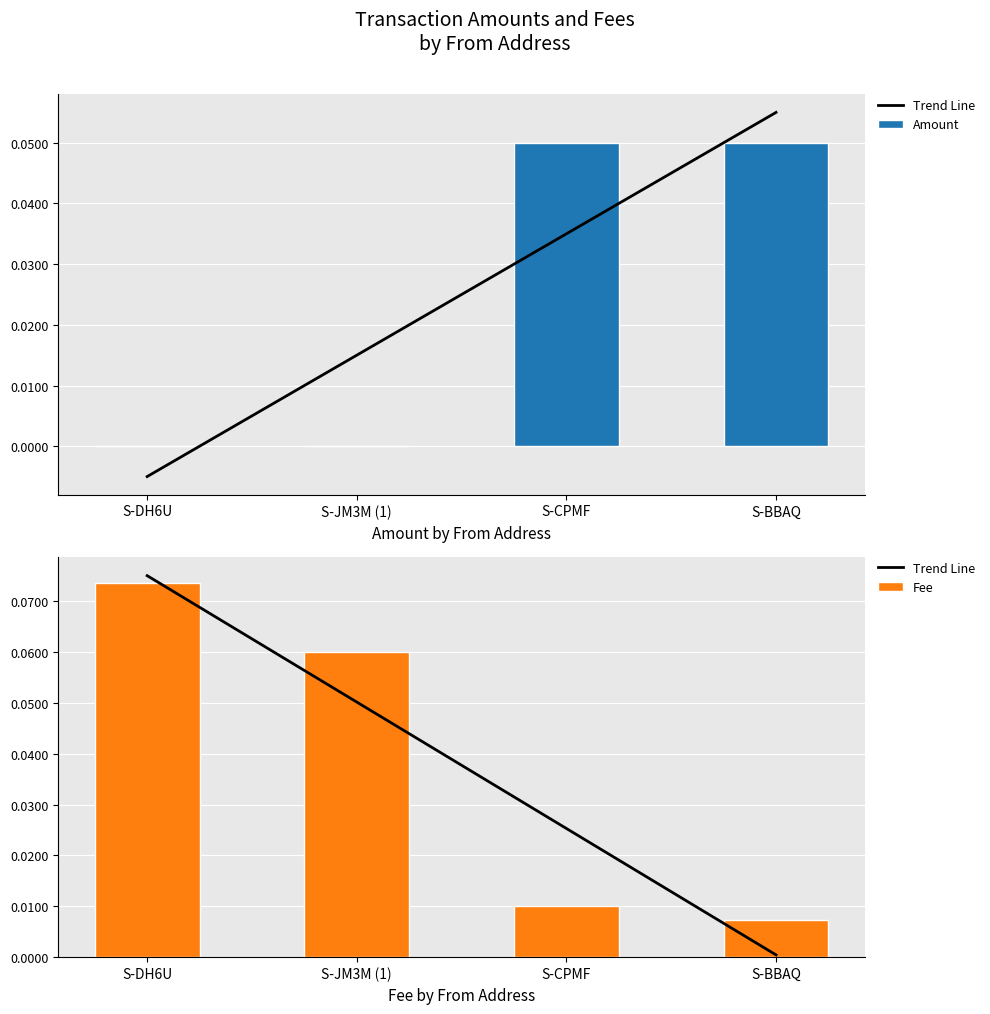

Does the chart contain any negative values?

No